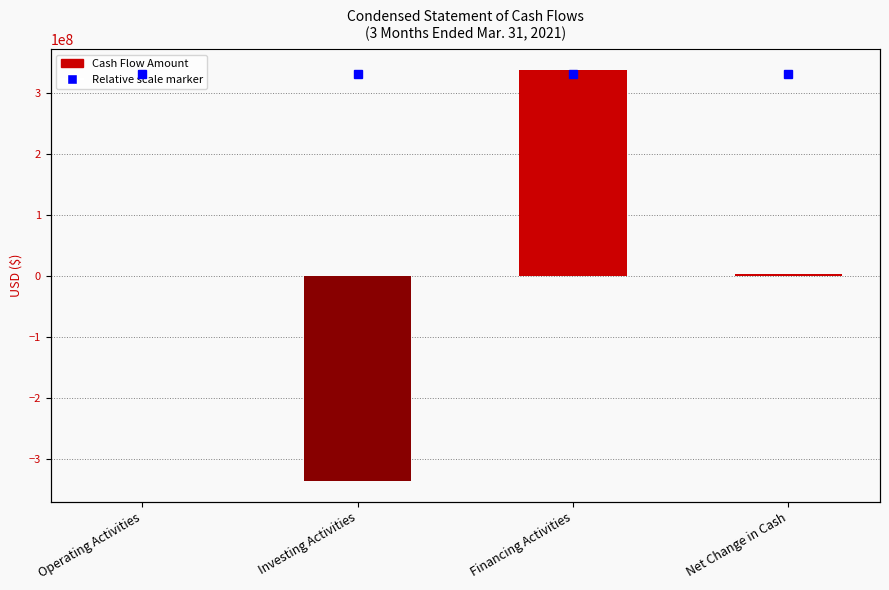

The chart shows a value of -137689704 at Investing Activities. True or false?

False